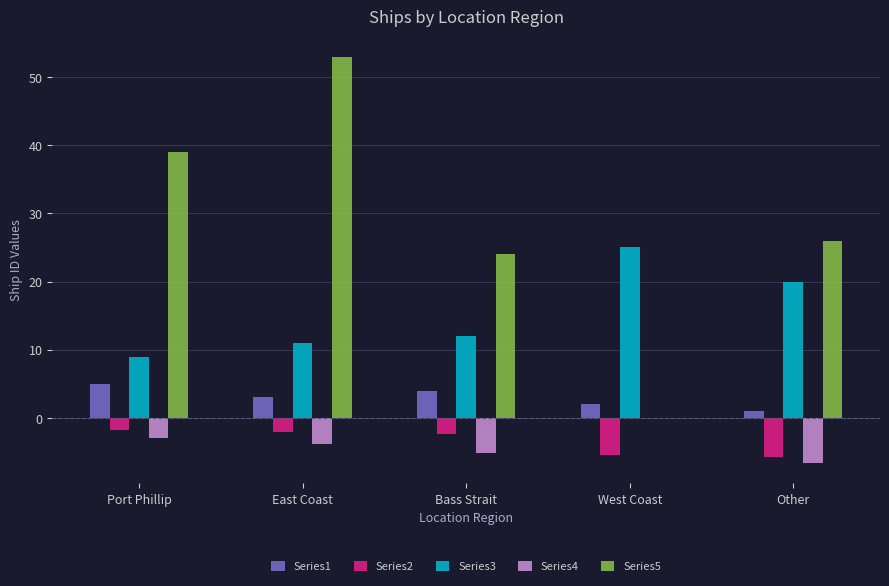

What is the maximum value for Series5?

53.0